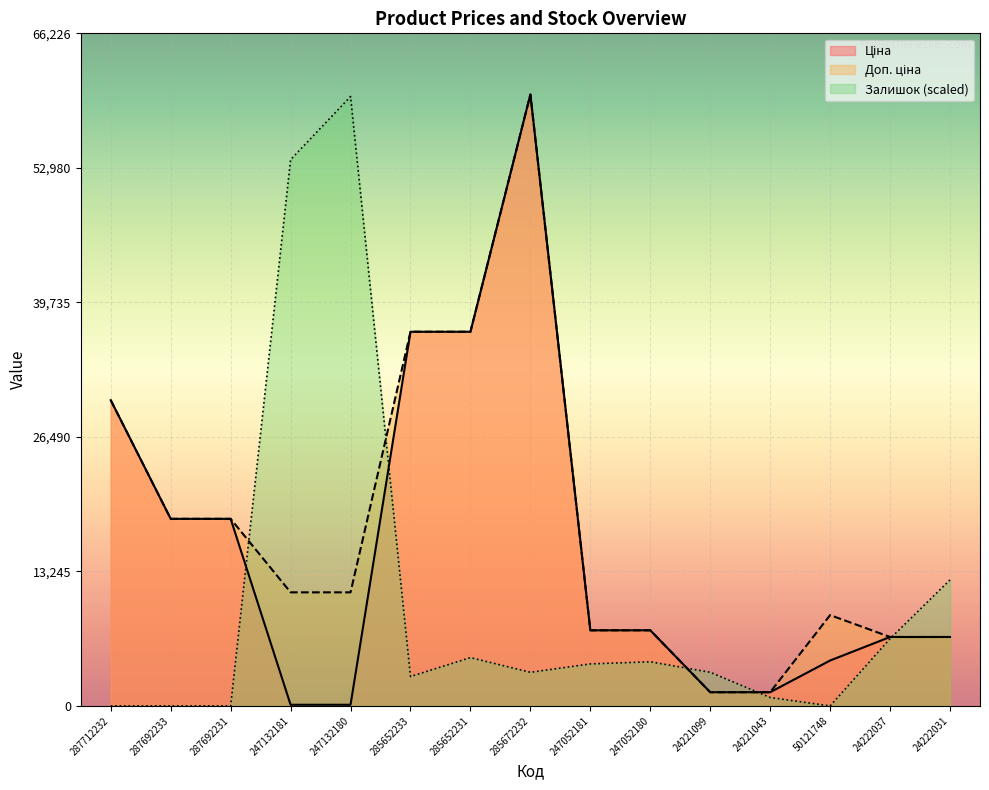

Between which two adjacent categories do Залишок and Ціна first intersect?

287692231 and 247132181